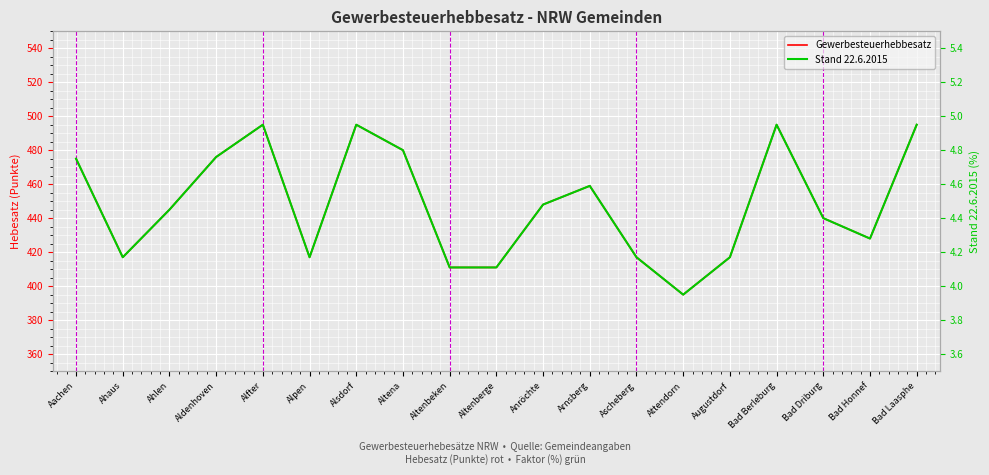

Between Alfter and Bad Berleburg, which series saw the biggest shift?

Gewerbesteuerhebbesatz